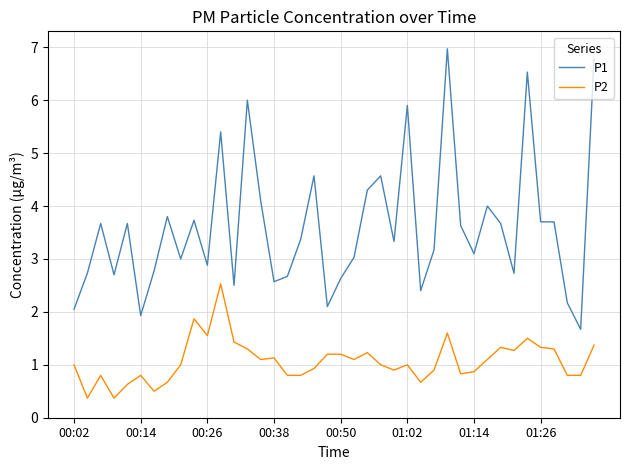

What is the difference between the maximum and minimum values in the P1 series?

5.3